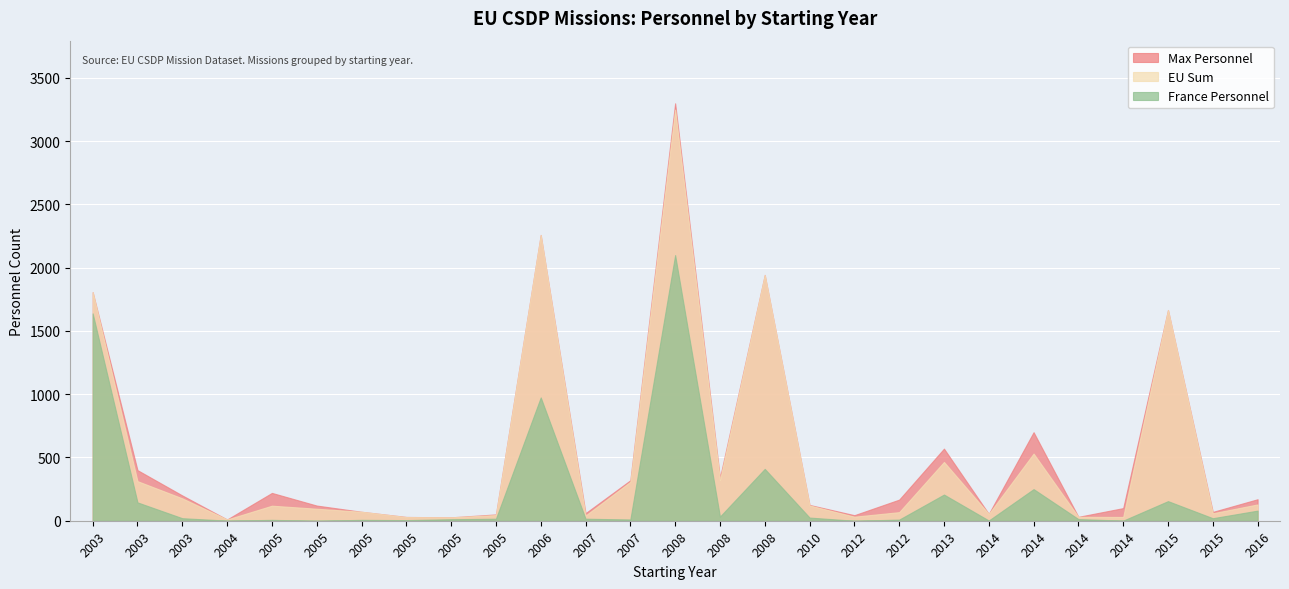

Reading right to left, transcribe all the data shown in this chart.

Max Personnel: 2016=170	2015=70	2015=1666	2014=100	2014=31	2014=700	2014=54	2013=570	2012=167	2012=44	2010=125	2008=1943	2008=340	2008=3300	2007=320	2007=60	2006=2259	2005=50	2005=27	2005=30	2005=71	2005=120	2005=220	2004=10	2003=200	2003=400	2003=1807
EU Sum: 2016=129	2015=59	2015=1666	2014=30	2014=31	2014=531	2014=54	2013=465	2012=68	2012=32	2010=121	2008=1943	2008=321	2008=3250	2007=308	2007=41	2006=2259	2005=45	2005=27	2005=29	2005=71	2005=95	2005=119	2004=10	2003=177	2003=313	2003=1807
France Personnel: 2016=80	2015=20	2015=155	2014=1	2014=13	2014=250	2014=2	2013=207	2012=9	2012=0	2010=25	2008=410	2008=33	2008=2100	2007=10	2007=16	2006=975	2005=16	2005=12	2005=5	2005=7	2005=0	2005=7	2004=1	2003=20	2003=145	2003=1639